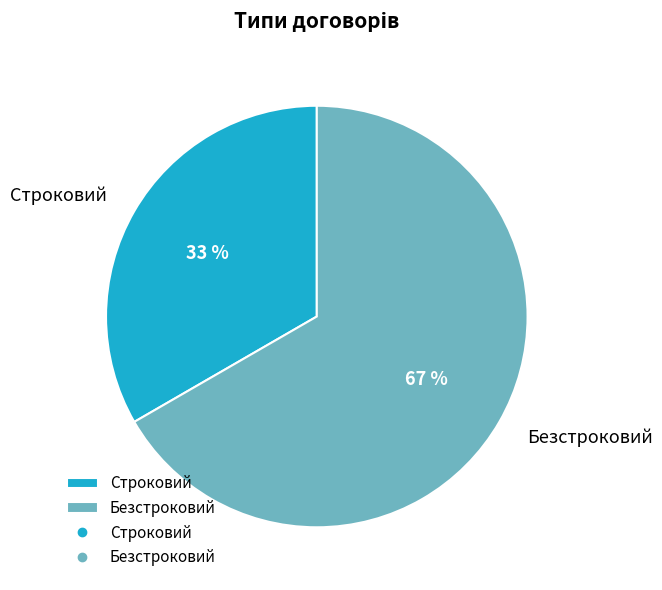

Is the sum of Строковий and Безстроковий greater than half?

Yes